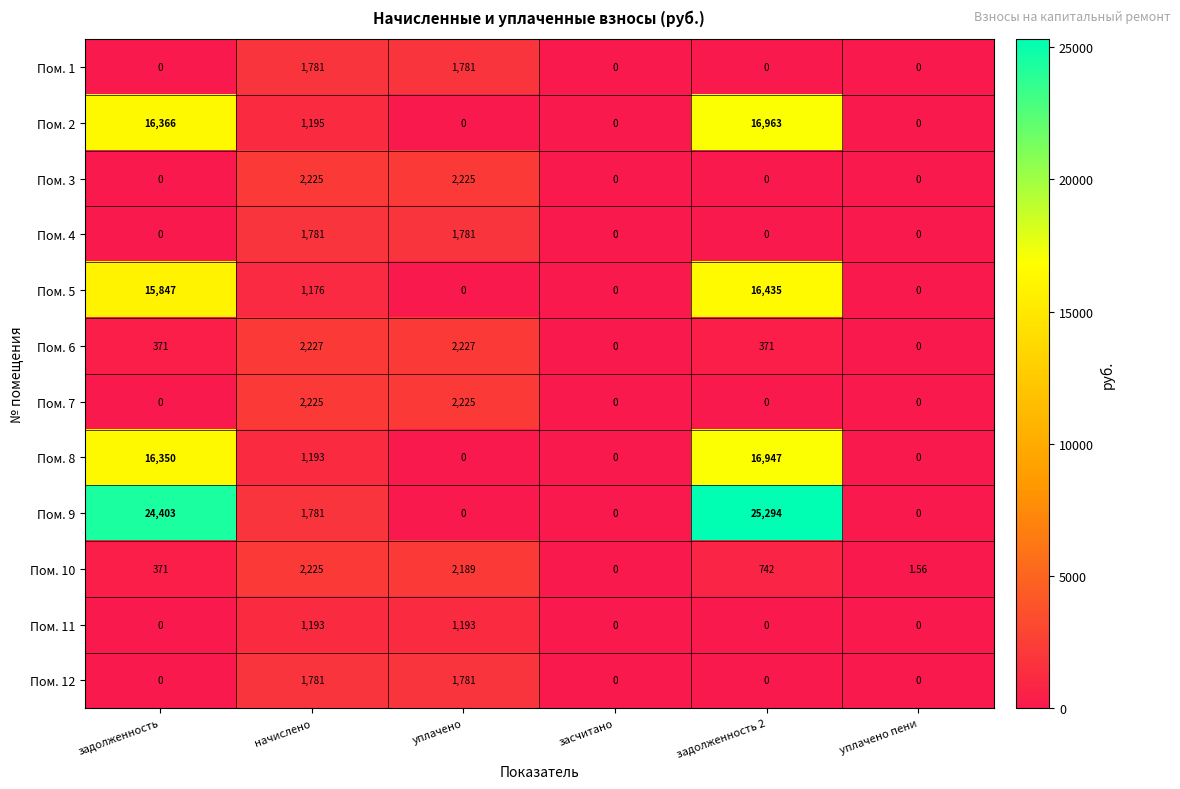

At which label does Пом. 10 first exceed 742?

начислено